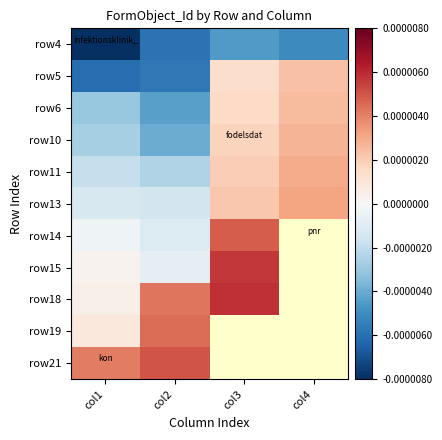

Is it true that row21 equals 0.0 at col2?

False